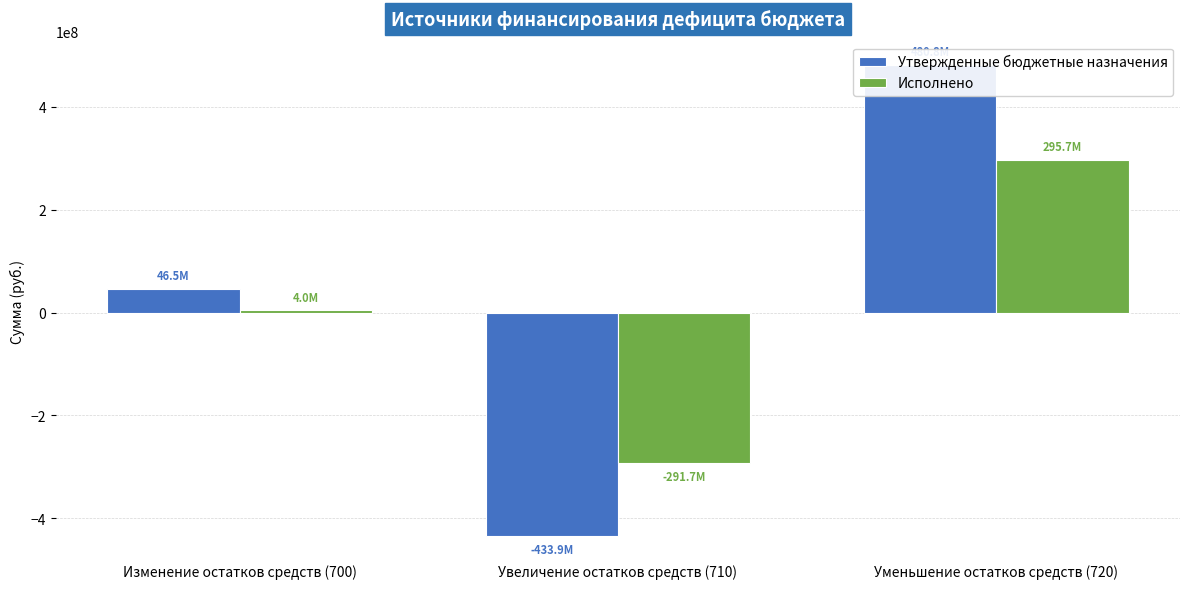

Between Уменьшение остатков средств (720) and Увеличение остатков средств (710), which is larger?

Уменьшение остатков средств (720)